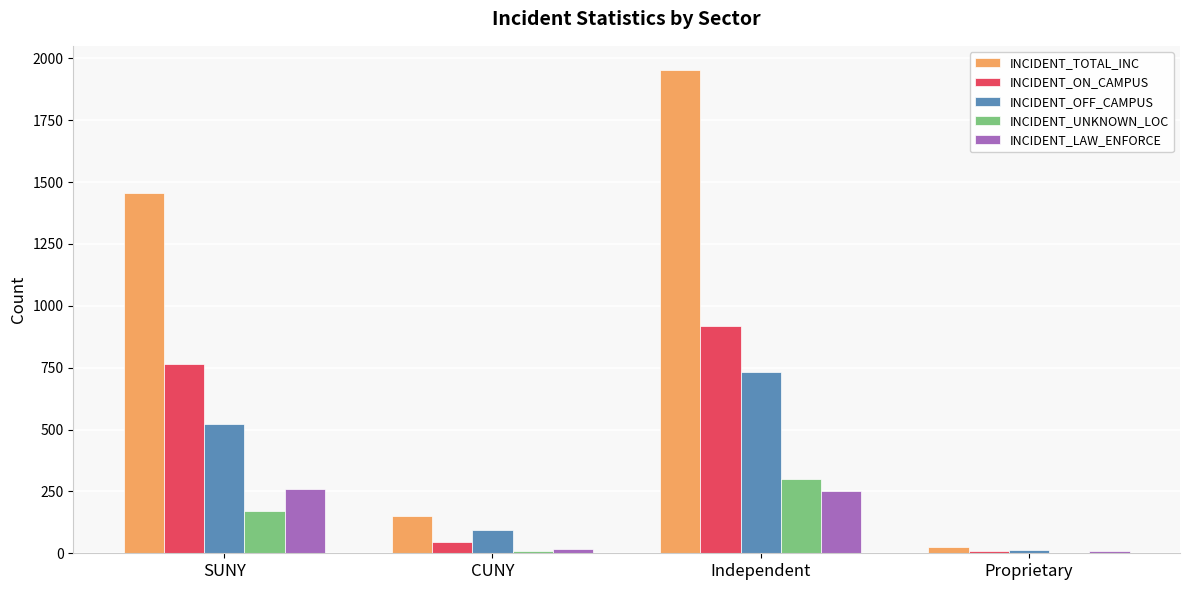

Where is INCIDENT_TOTAL_INC nearest to the value 988?

SUNY